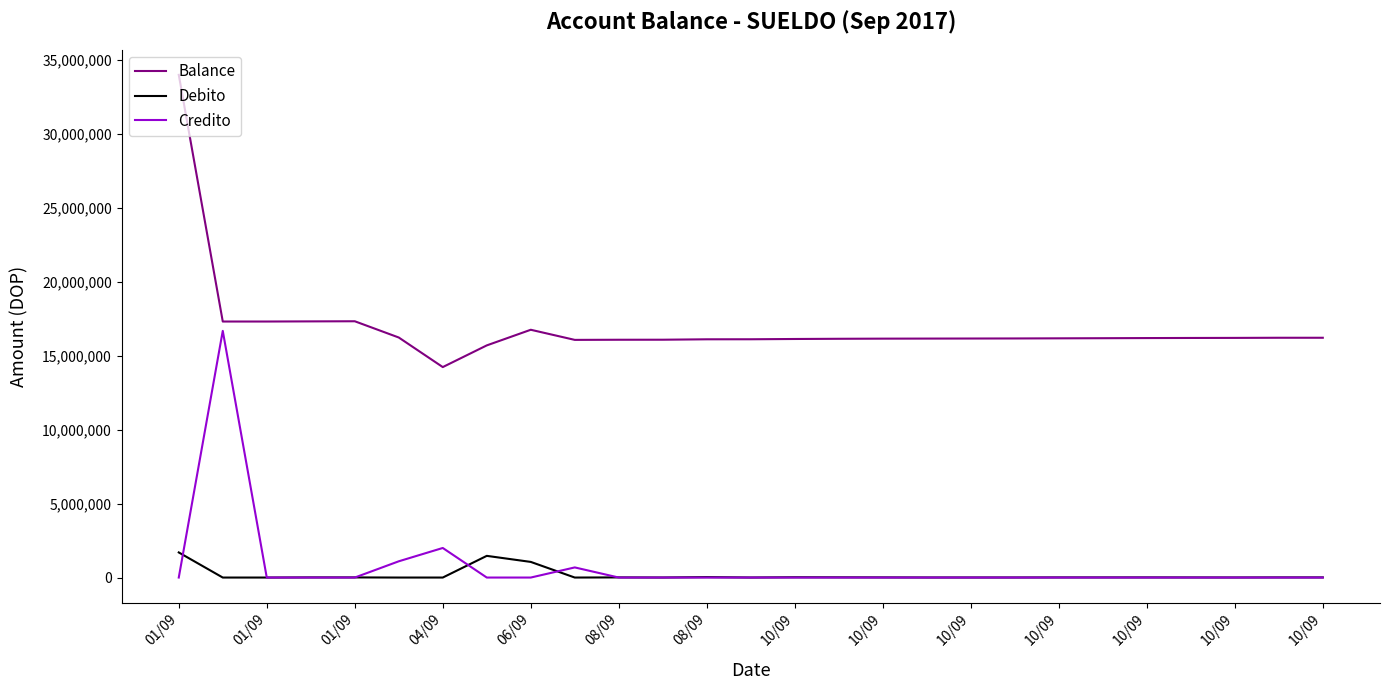

True or false: Debito and Credito intersect in this chart.

True